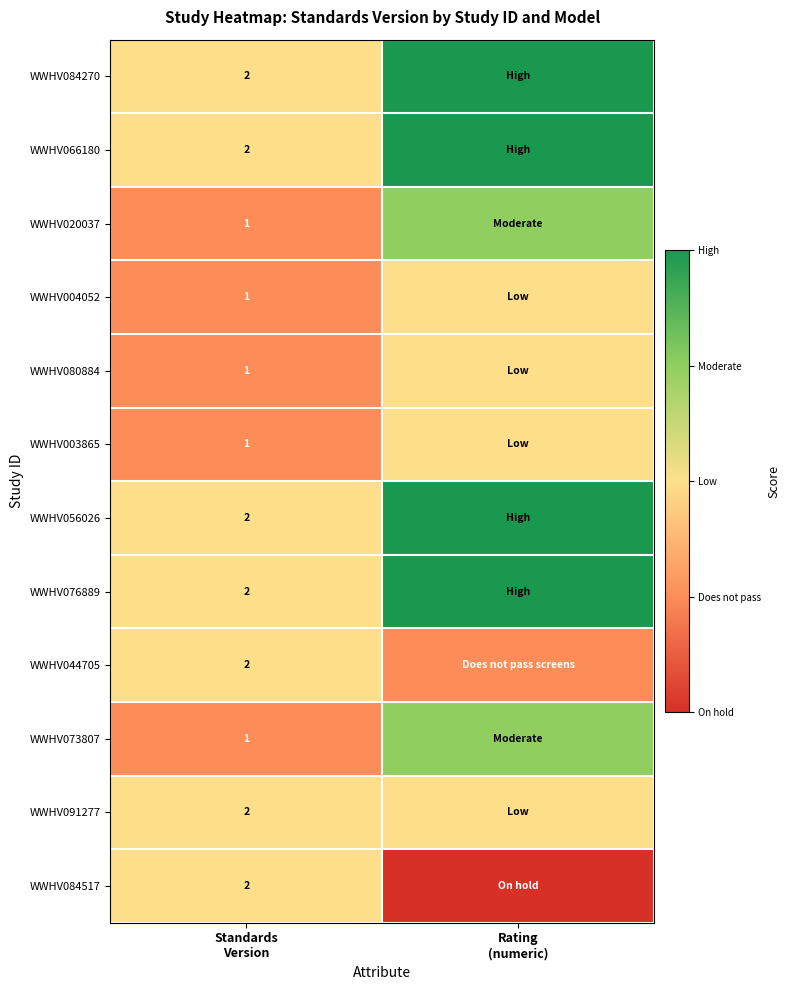

What is the maximum value for WWHV066180?

4